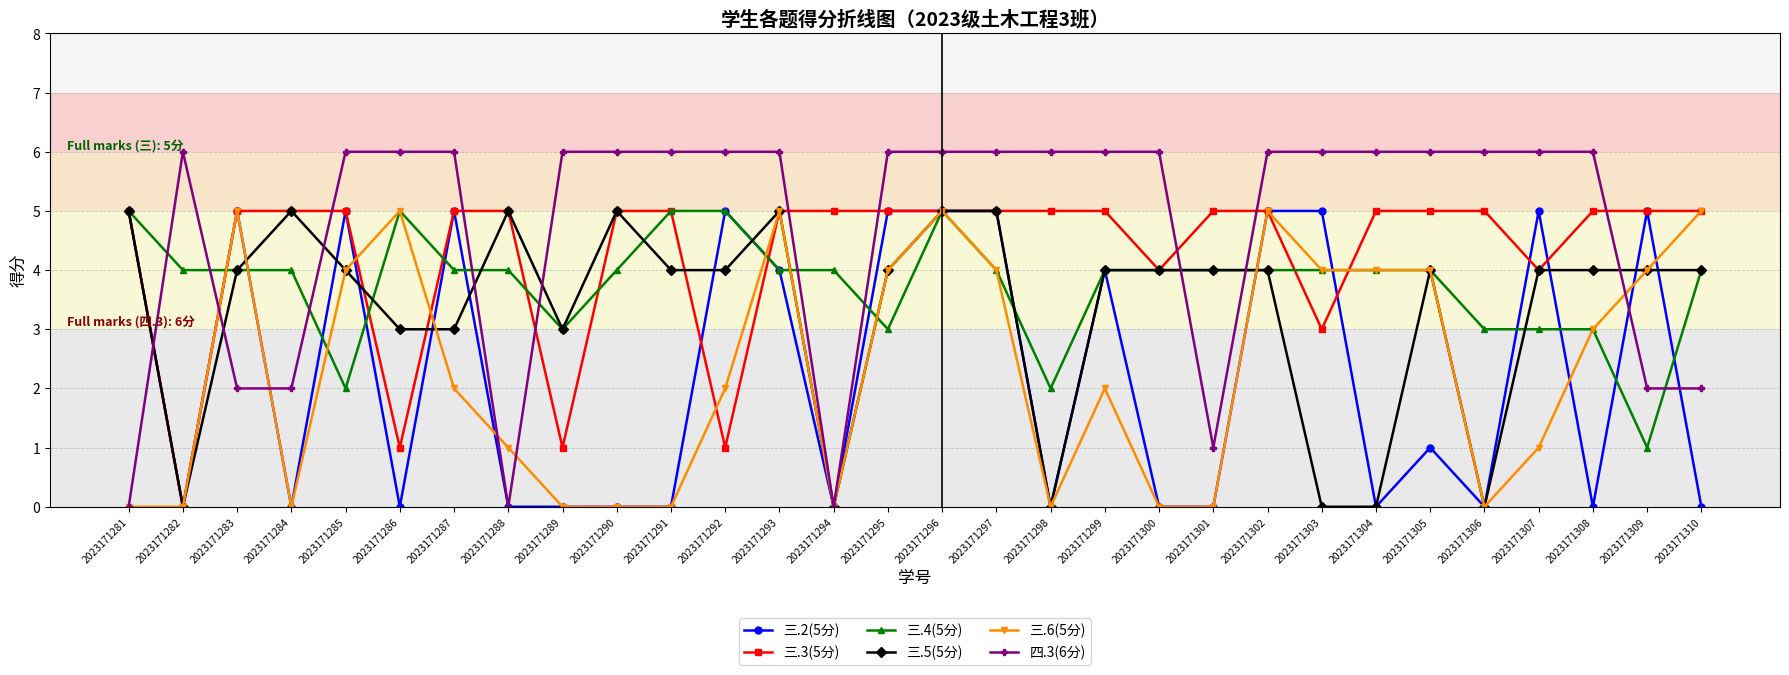

Does the chart display data point markers on the line(s)?

Yes